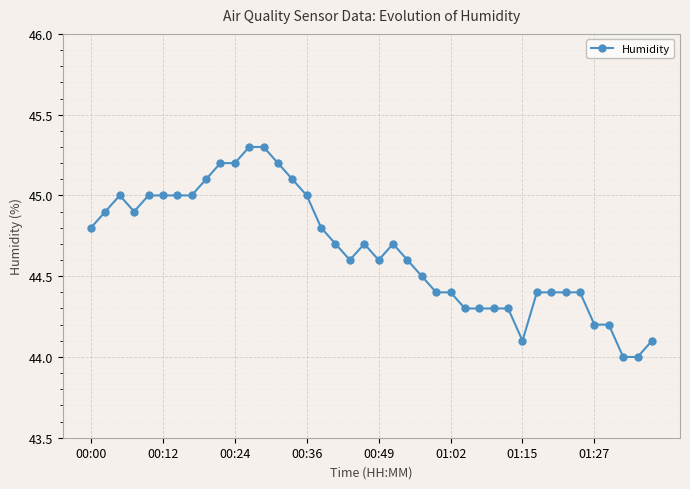

What is the minimum value shown in the chart?

44.0